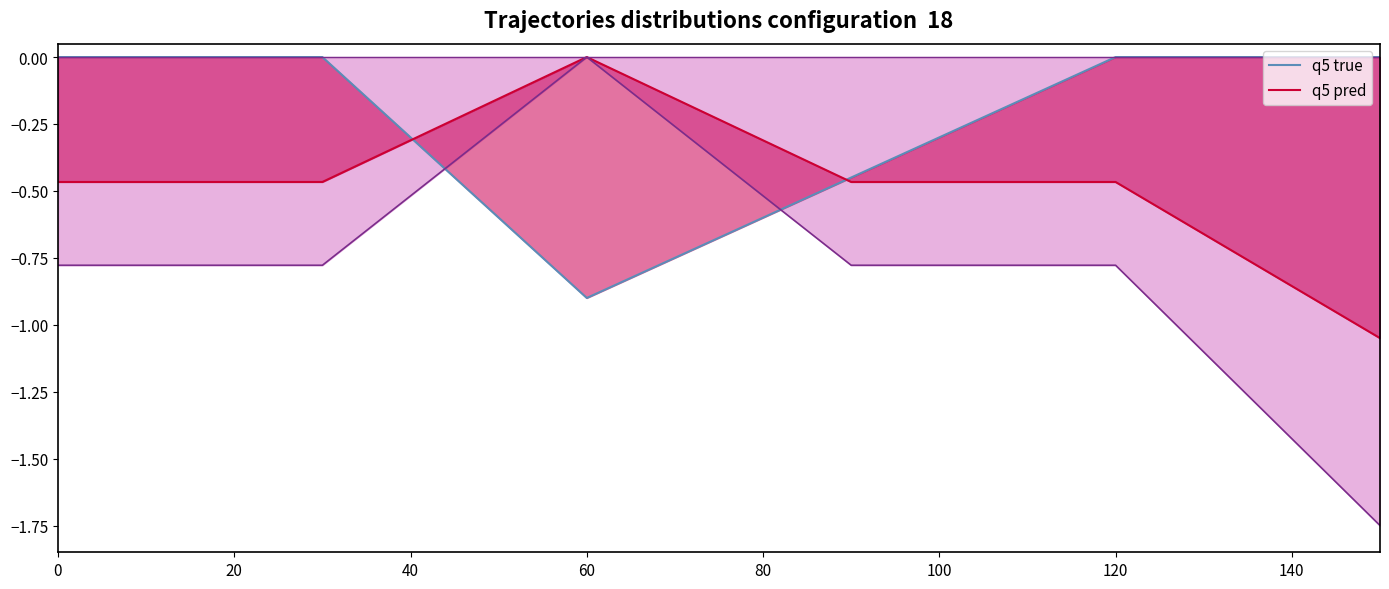

Which series has the largest total across all categories?

q5 true